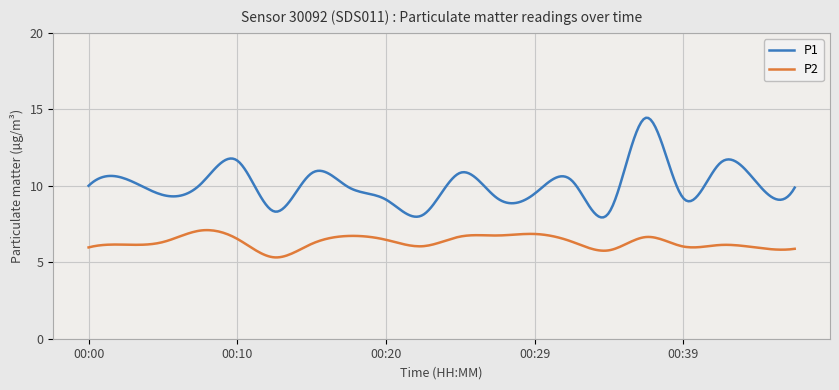

What is the difference between the maximum and minimum values in the P1 series?

6.5